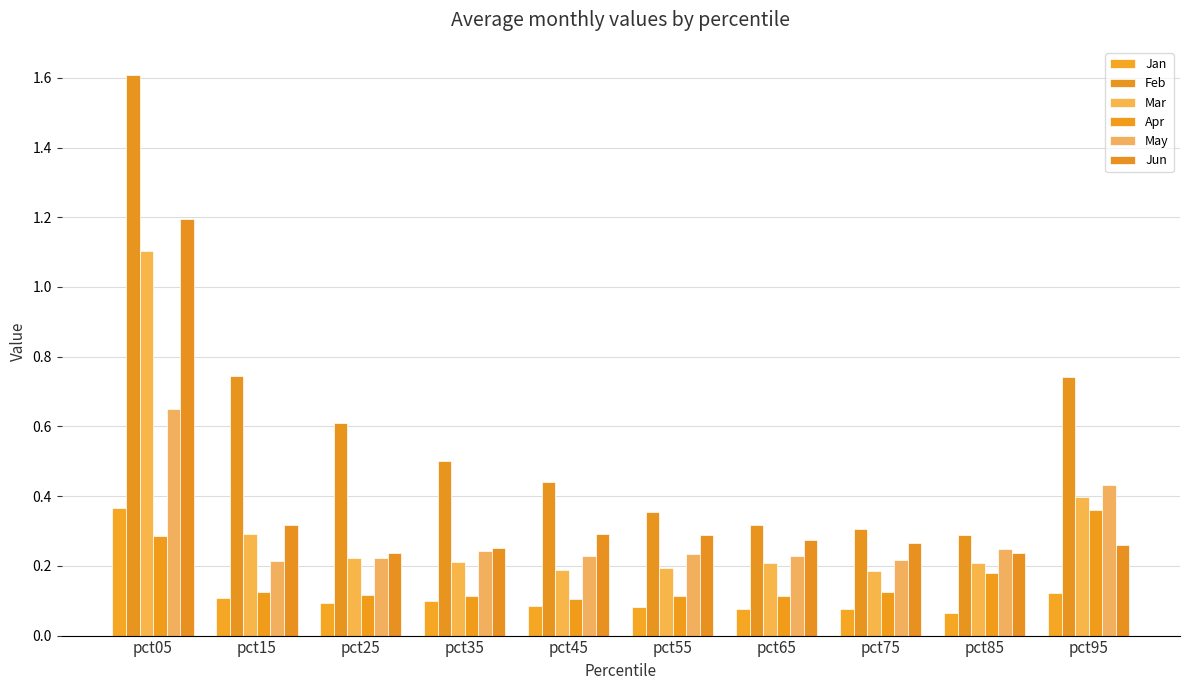

At which label does Jun reach its minimum?

pct85